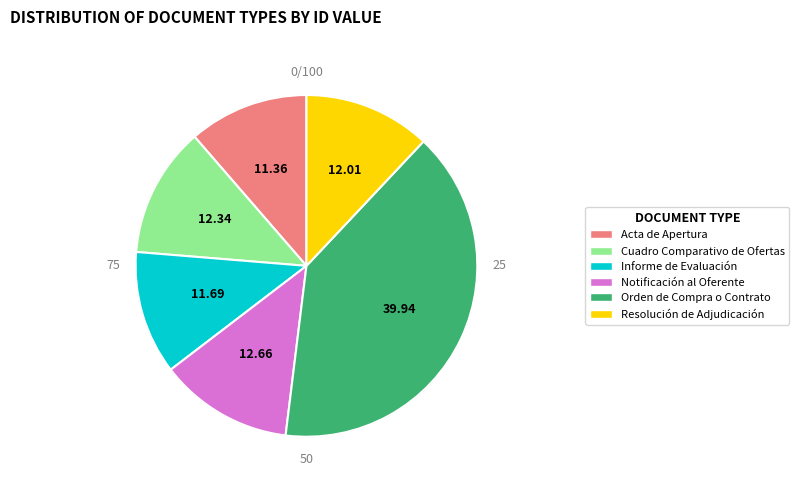

Rank the categories by value from lowest to highest.

Acta de Apertura, Informe de Evaluación, Resolución de Adjudicación, Cuadro Comparativo de Ofertas, Notificación al Oferente, Orden de Compra o Contrato